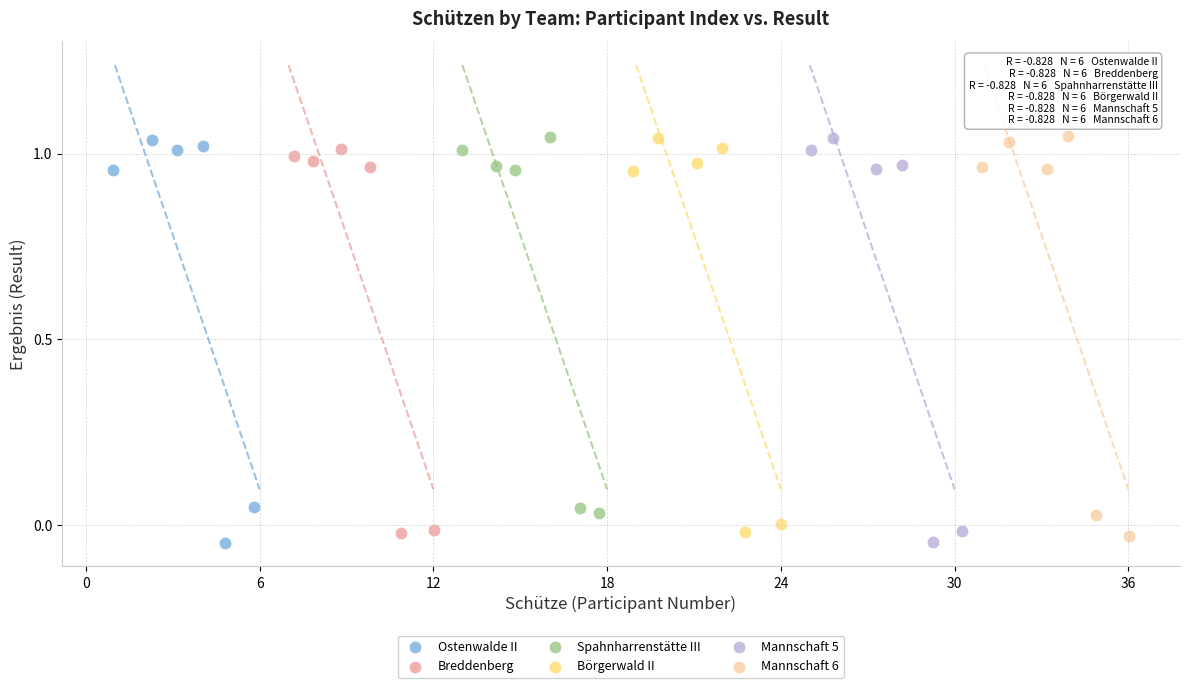

What are all the series names shown in the legend?

Ostenwalde II, Breddenberg, Spahnharrenstätte III, Börgerwald II, Mannschaft 5, Mannschaft 6